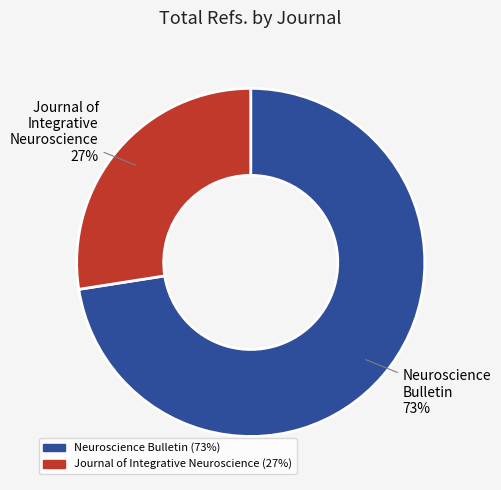

Rank the categories by value from lowest to highest.

Journal of Integrative Neuroscience, Neuroscience Bulletin